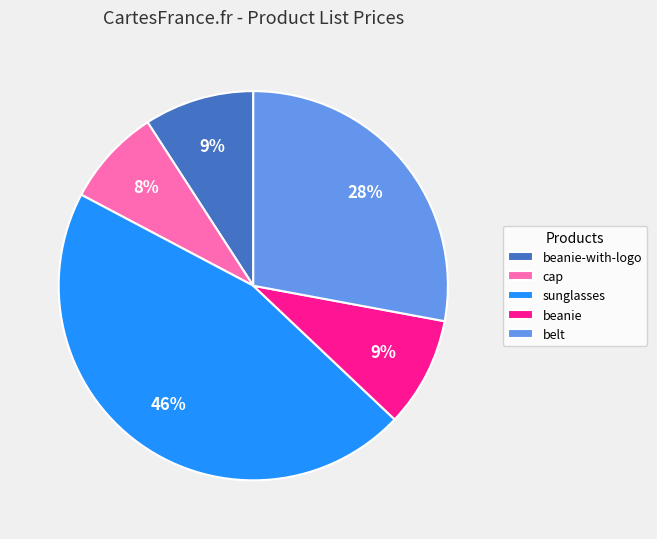

The beanie slice represents 9% of the pie. True or false?

True